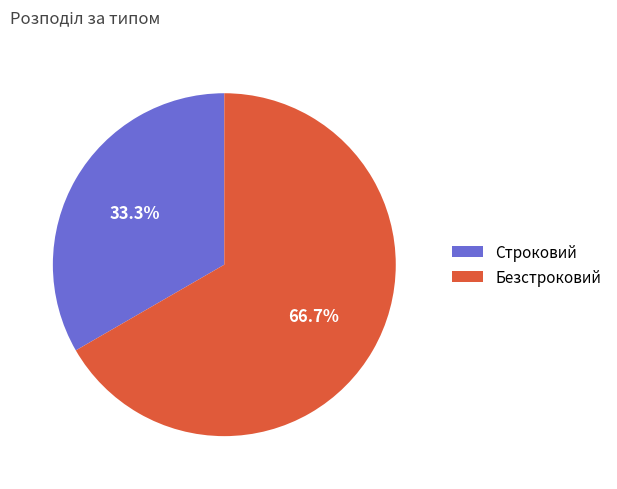

To the nearest percent, what is the average slice percentage?

50%